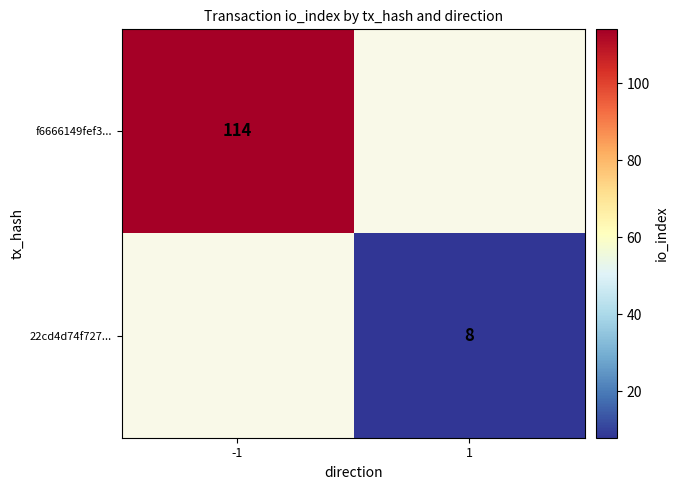

How many series are shown in this chart?

2